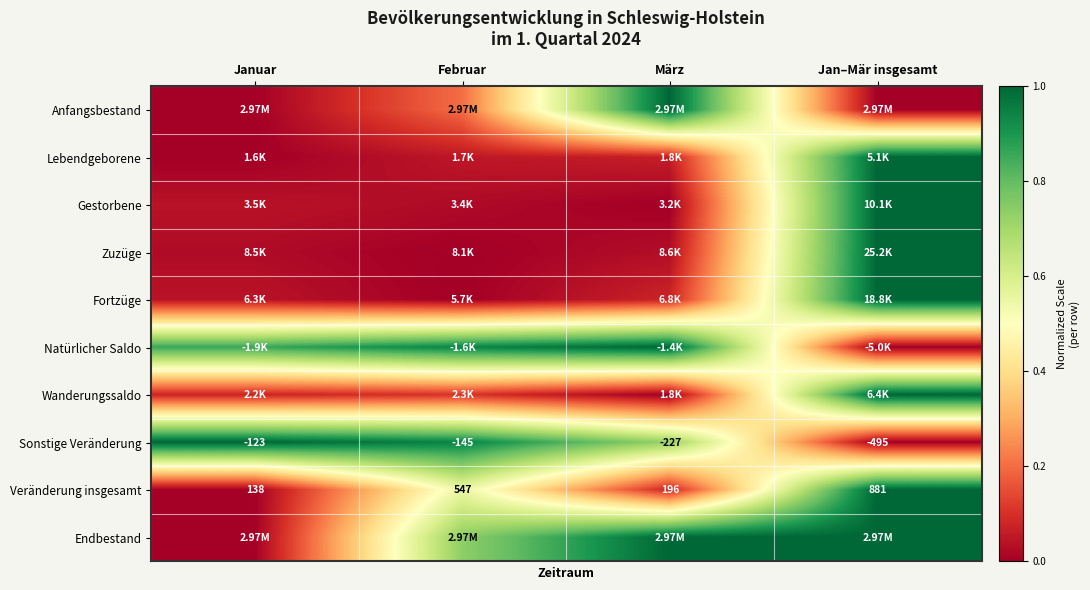

At how many categories does at least one series exceed 0?

4